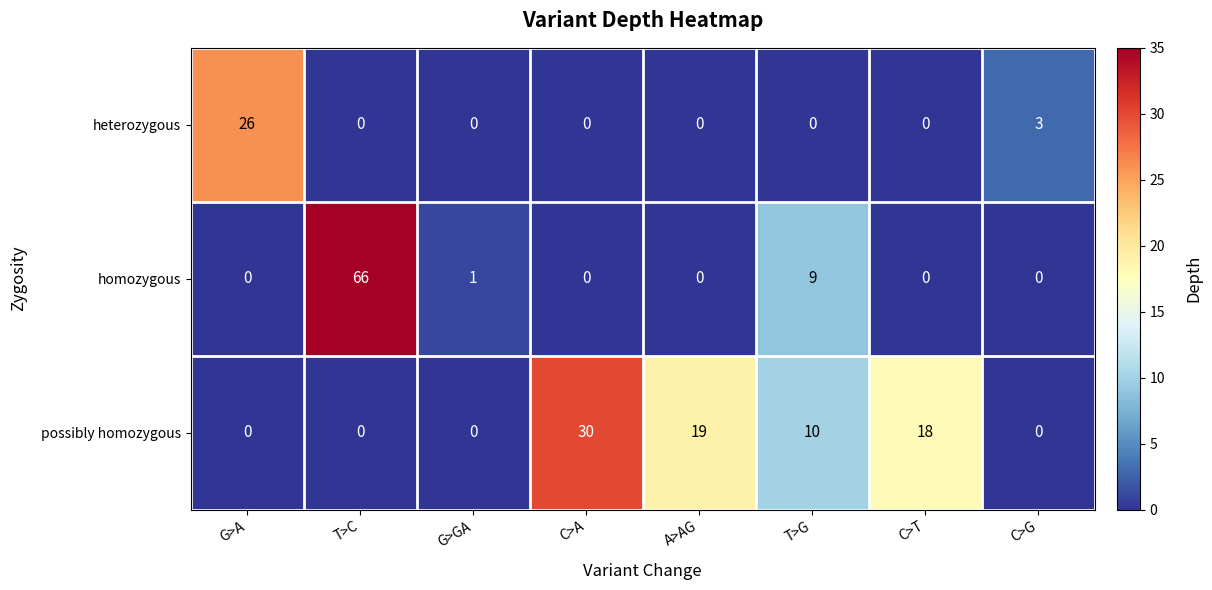

Which category has the highest value across all series?

T>C